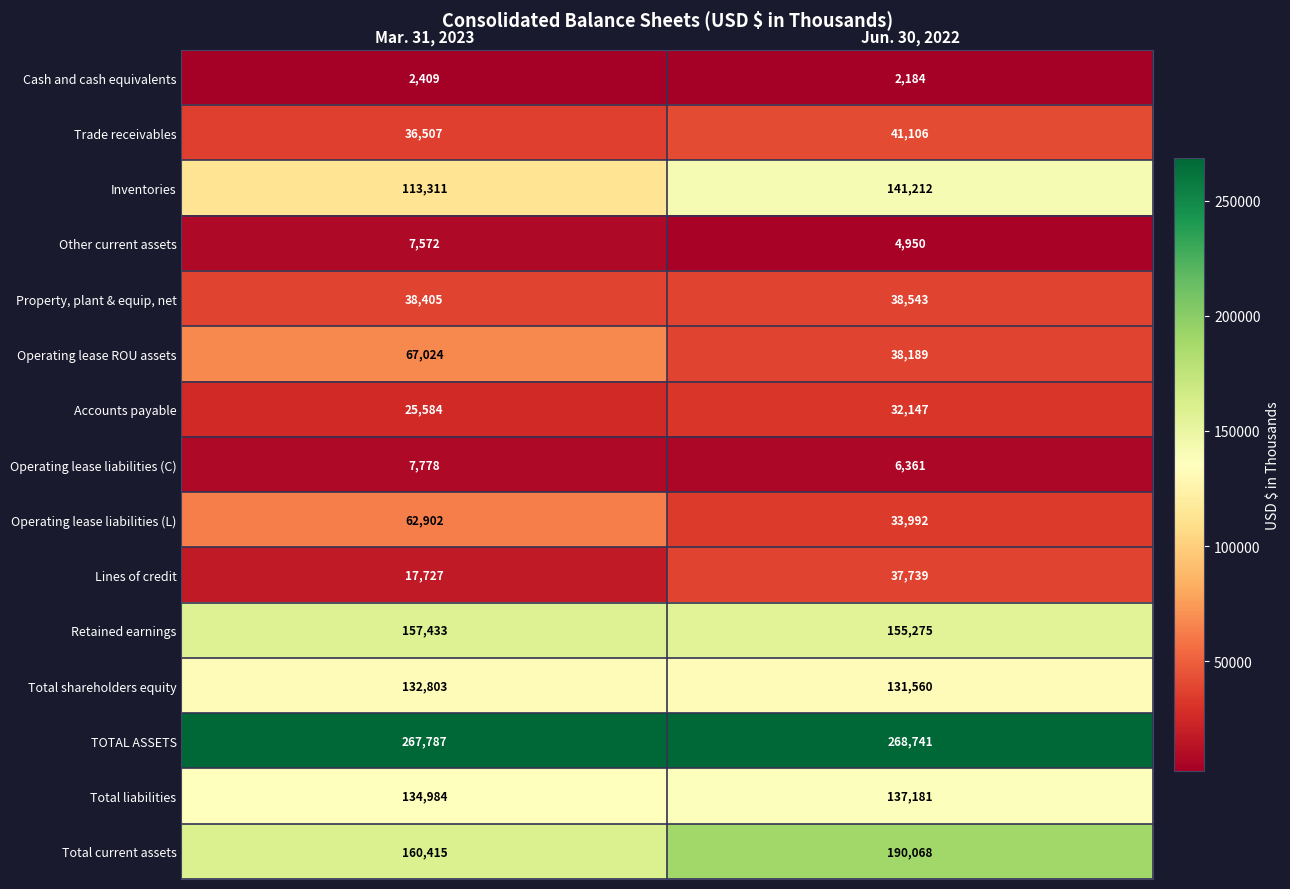

True or false: Inventories has a value of 233499 at Jun. 30, 2022.

False